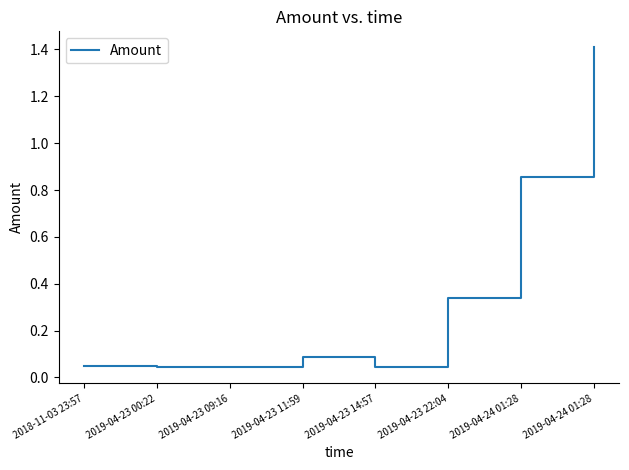

Reading right to left, transcribe all the data shown in this chart.

1.4	0.9	0.3	0.0	0.1	0.0	0.0	0.1